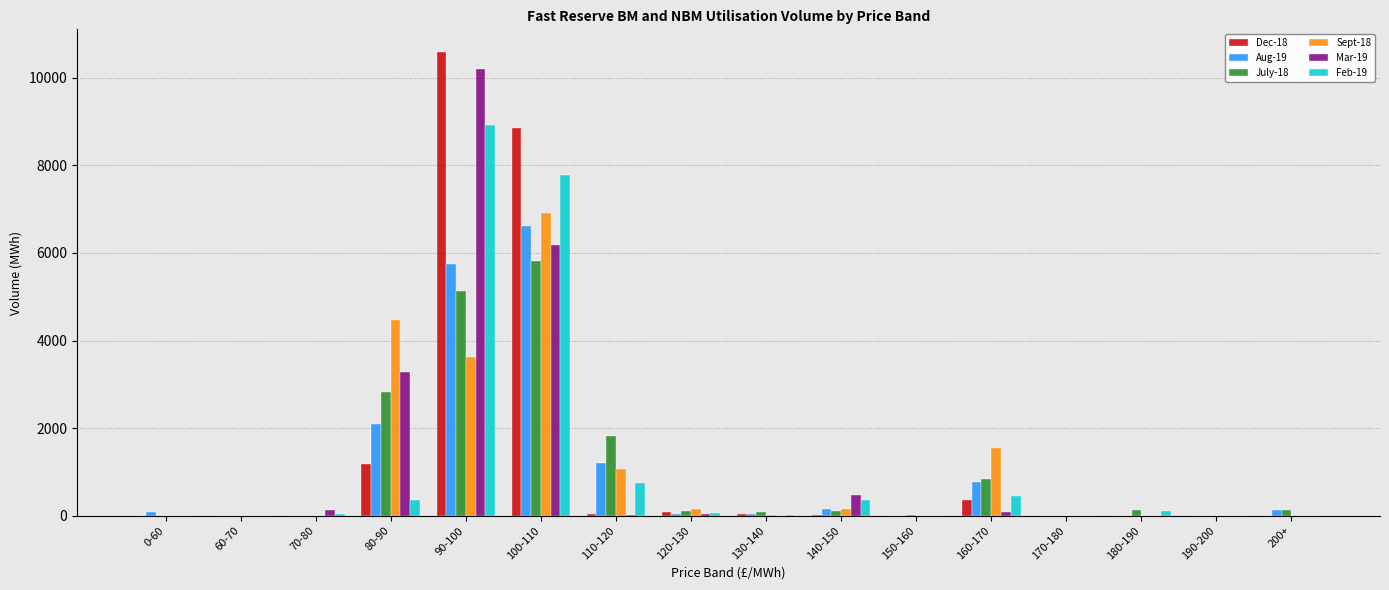

At which category is the sum across all series the highest?

90-100